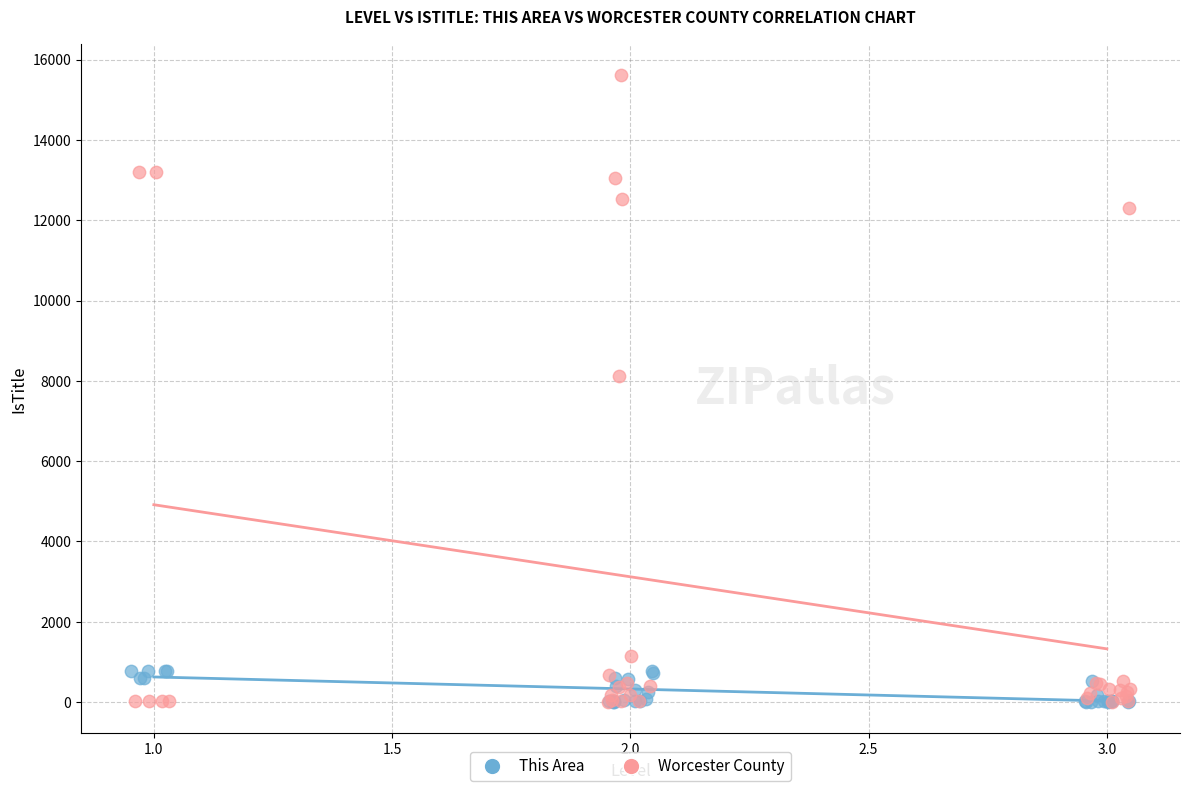

What are all the series names shown in the legend?

This Area, Worcester County